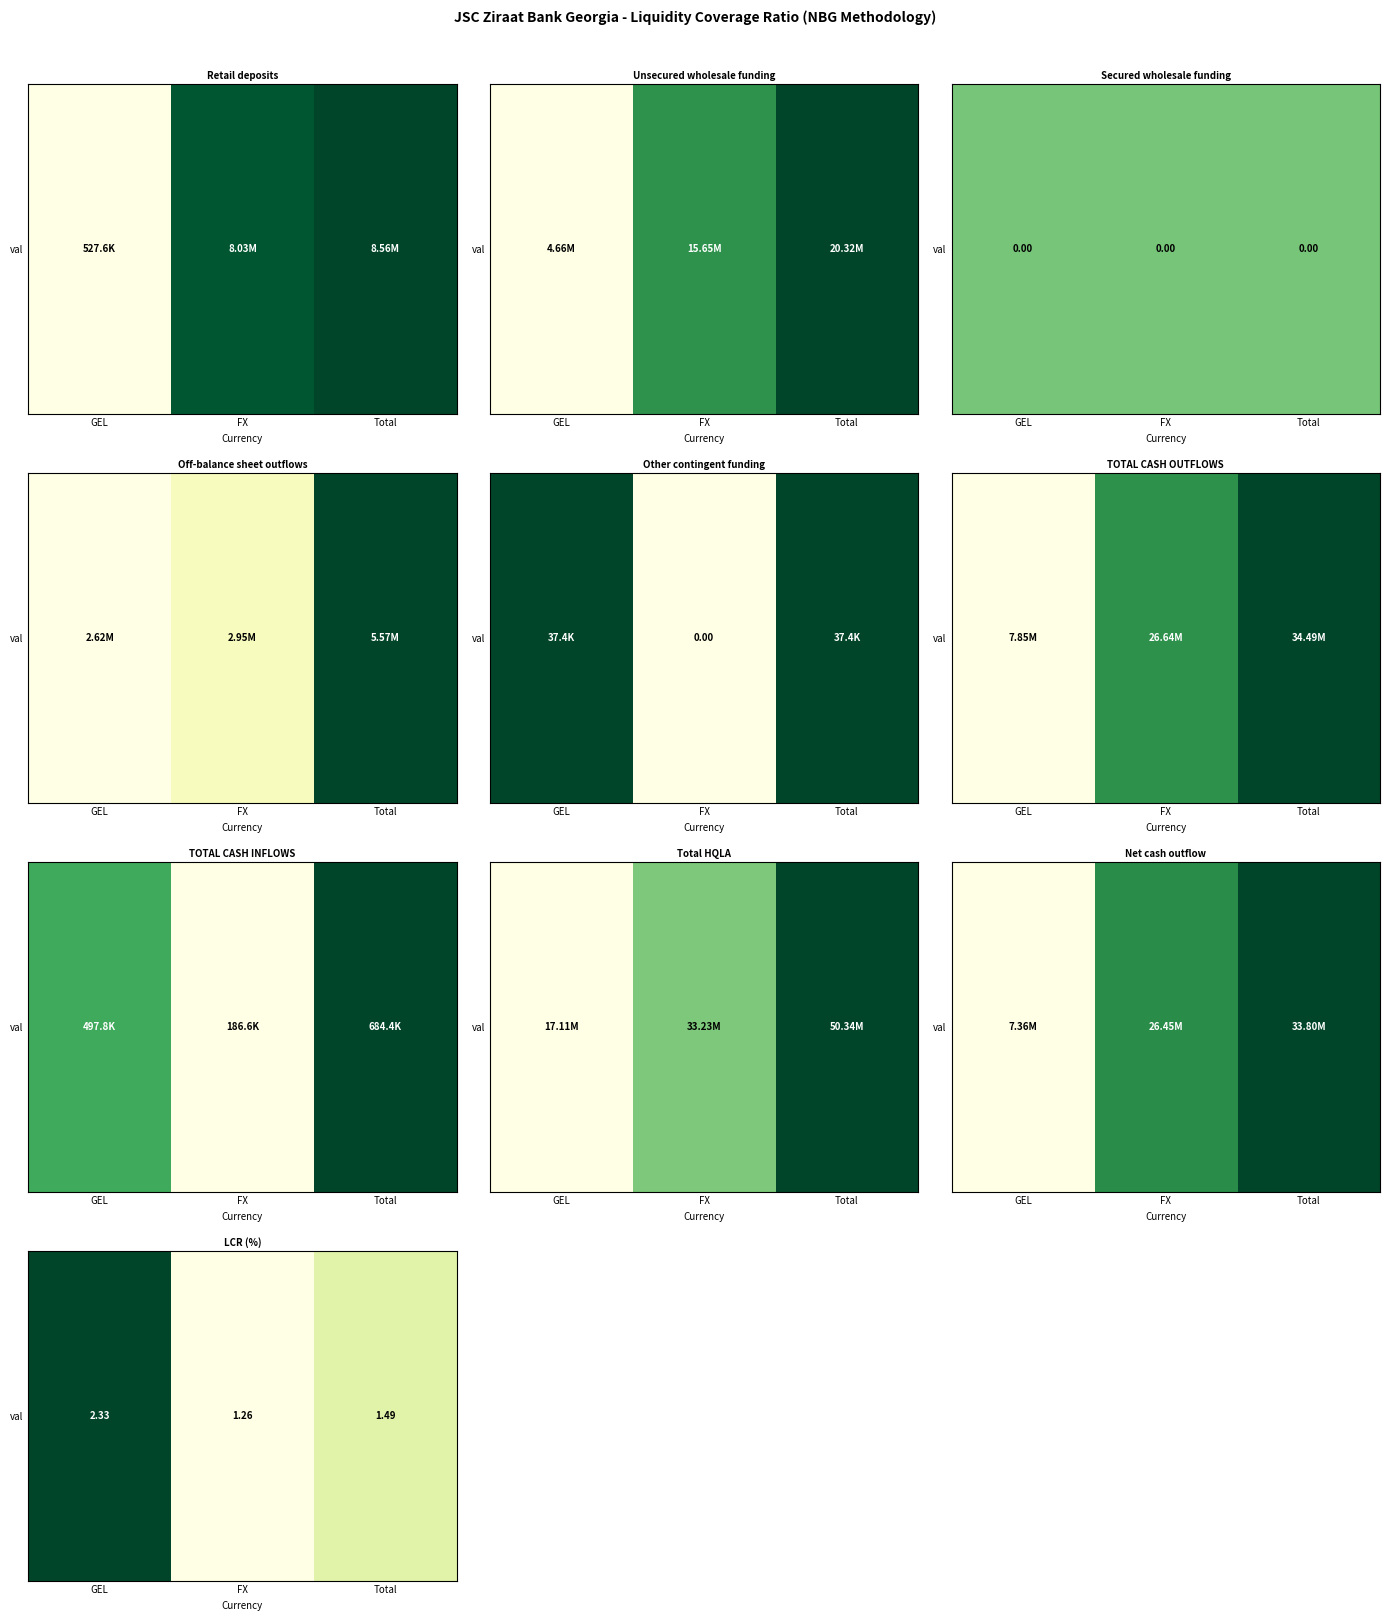

What is the difference between the values at Total and GEL?

0.8